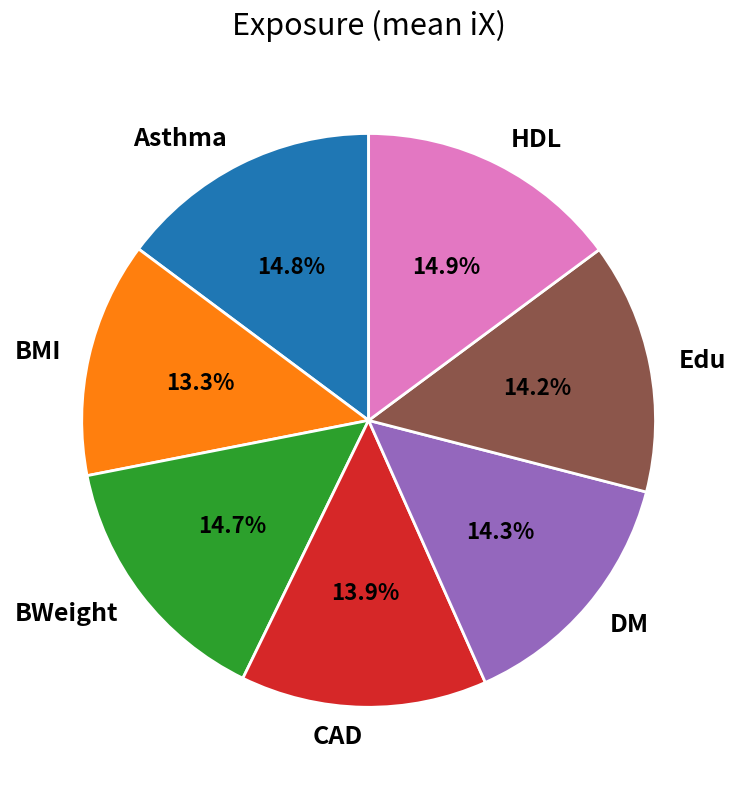

Does HDL account for over 50% of the chart?

No